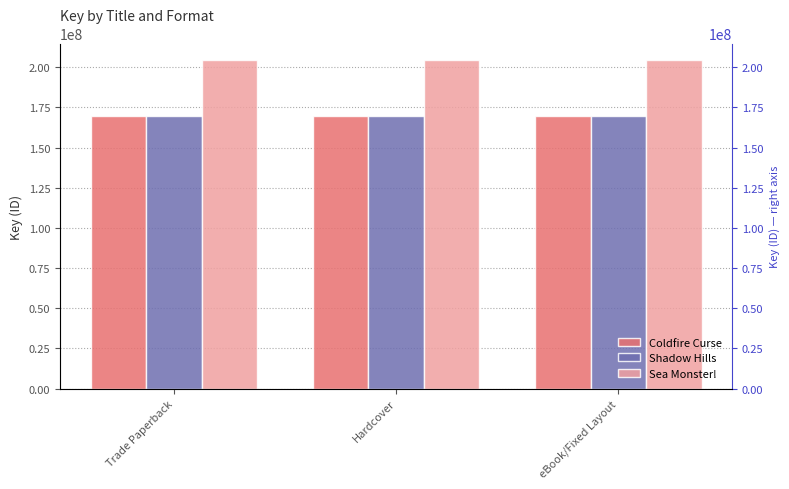

Which series has the largest total across all categories?

Sea Monster!